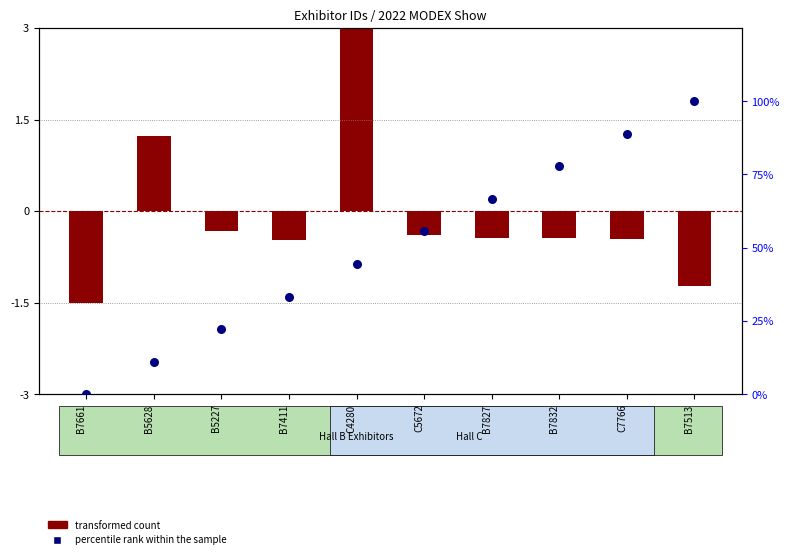

What is the ratio of the value at B7513 to the value at B7832?

1.3